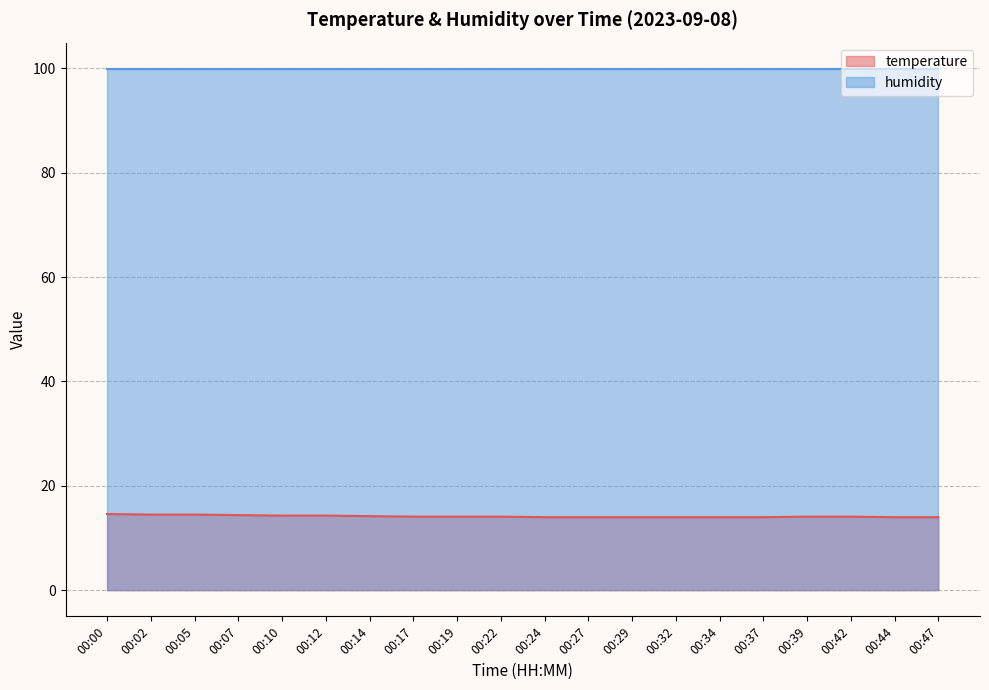

At which label is the value closest to 14?

00:24